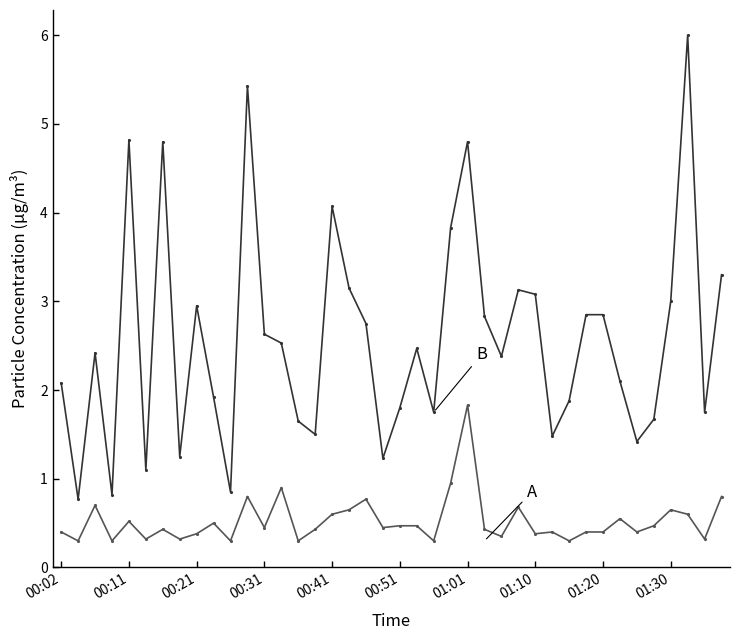

What is the smallest value displayed?

0.3